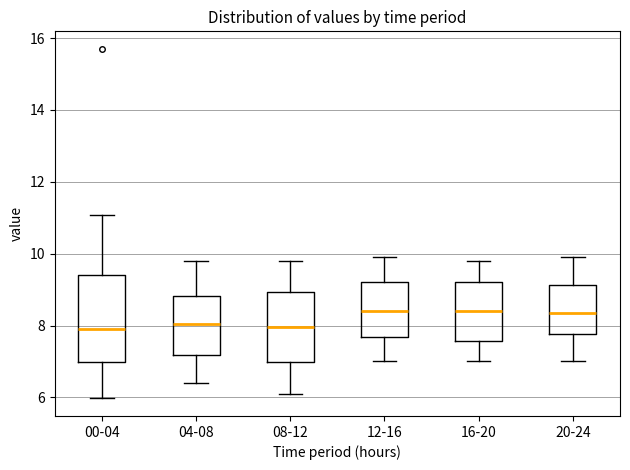

Reading left to right, transcribe this box plot: for each box, give where its median line is, the range the box spans, and where its two whiskers end, as read against the y-axis. The values are not printed on the chart, so give them approximately, as read against the axis.

00-04: median 8.0, box 7.0 to 9.4, whiskers 6.0 to 11.0
04-08: median 8.0, box 7.2 to 8.8, whiskers 6.4 to 9.8
08-12: median 8.0, box 7.0 to 9.0, whiskers 6.2 to 9.8
12-16: median 8.4, box 7.6 to 9.2, whiskers 7.0 to 10.0
16-20: median 8.4, box 7.6 to 9.2, whiskers 7.0 to 9.8
20-24: median 8.4, box 7.8 to 9.2, whiskers 7.0 to 10.0